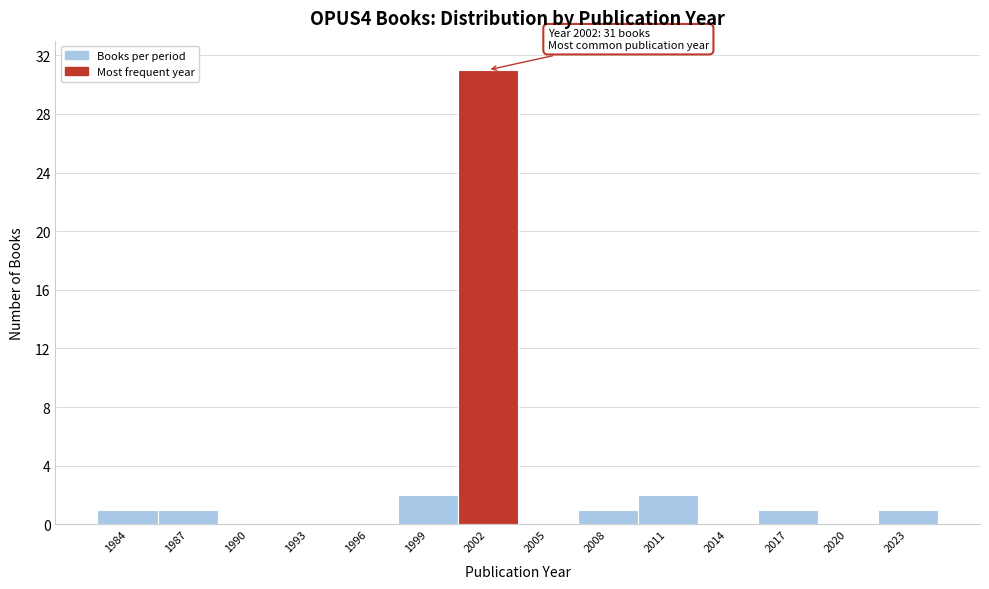

Reading left to right, extract all data points from this chart.

1984=1	1987=1	1990=0	1993=0	1996=0	1999=2	2002=31	2005=0	2008=1	2011=2	2014=0	2017=1	2020=0	2023=1